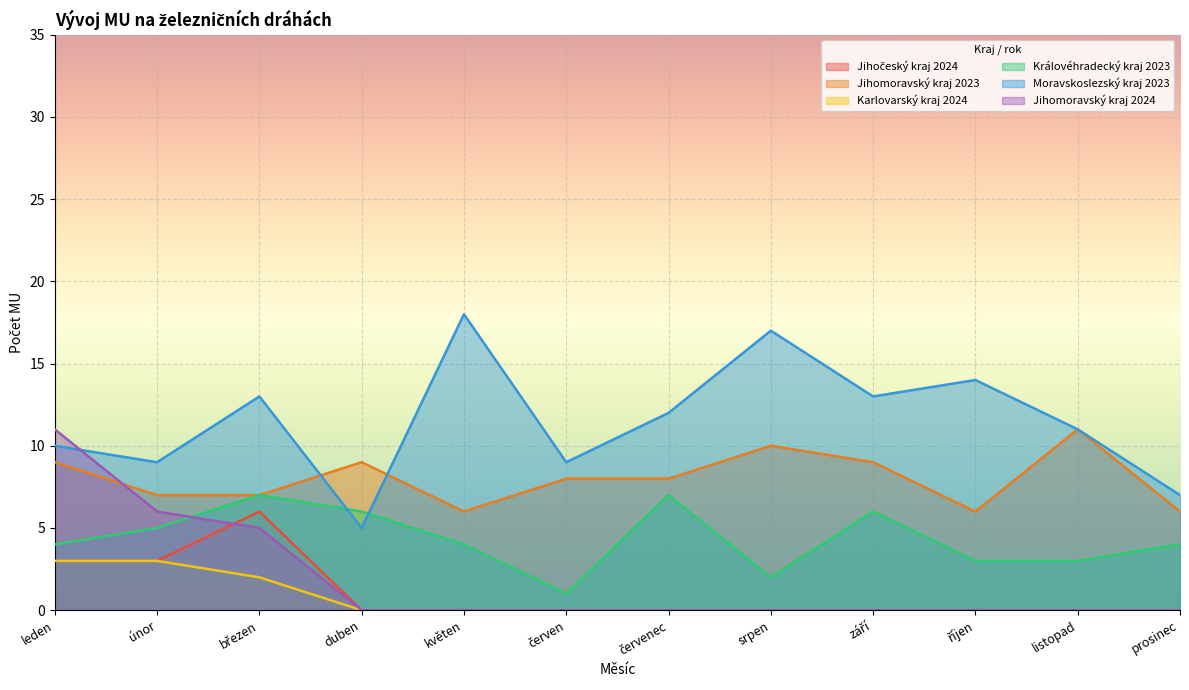

Count the Jihomoravský kraj 2023 values in the range 7 to 9.

7